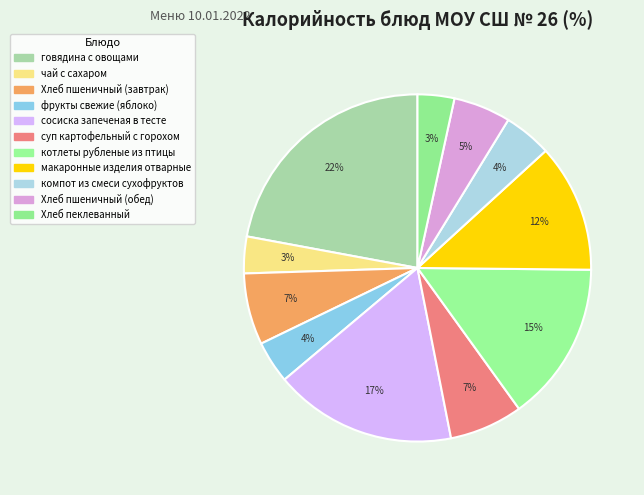

Which slice is the largest?

говядина с овощами